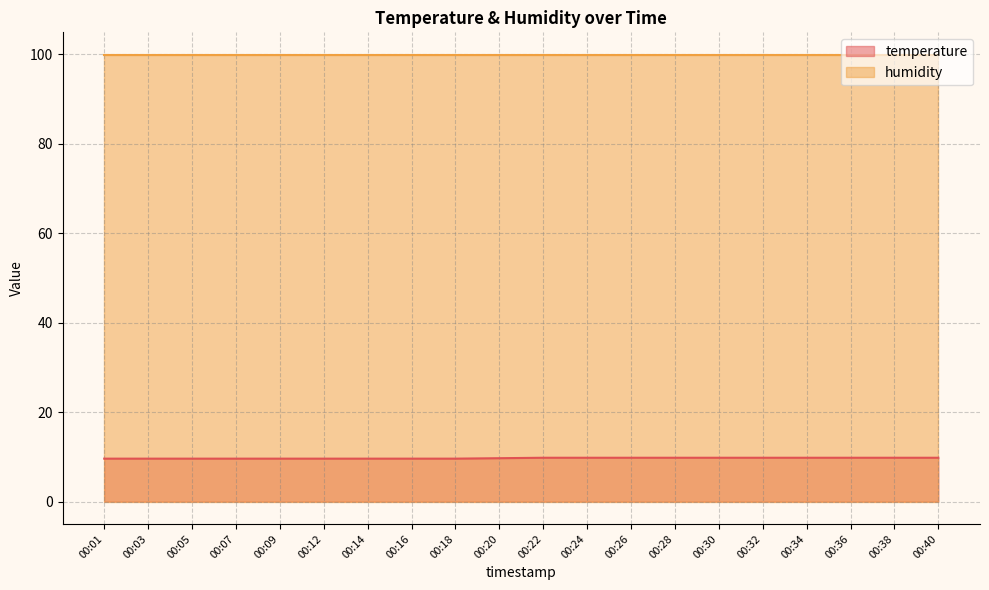

What is the minimum value shown in the chart?

9.6